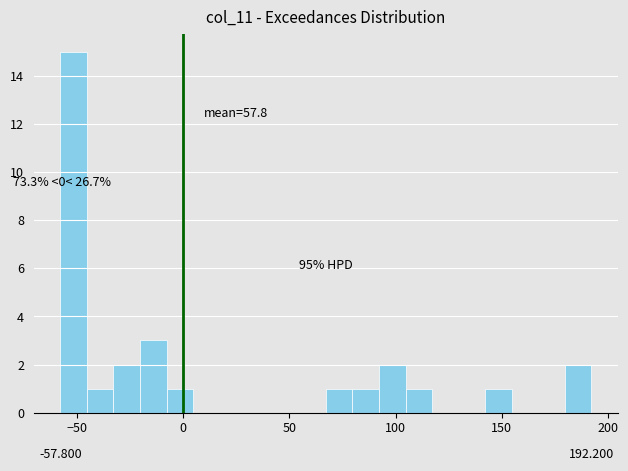

Around what value on the x-axis is the tallest bar? Give the approximate position of its centre, as read against the axis.

-50